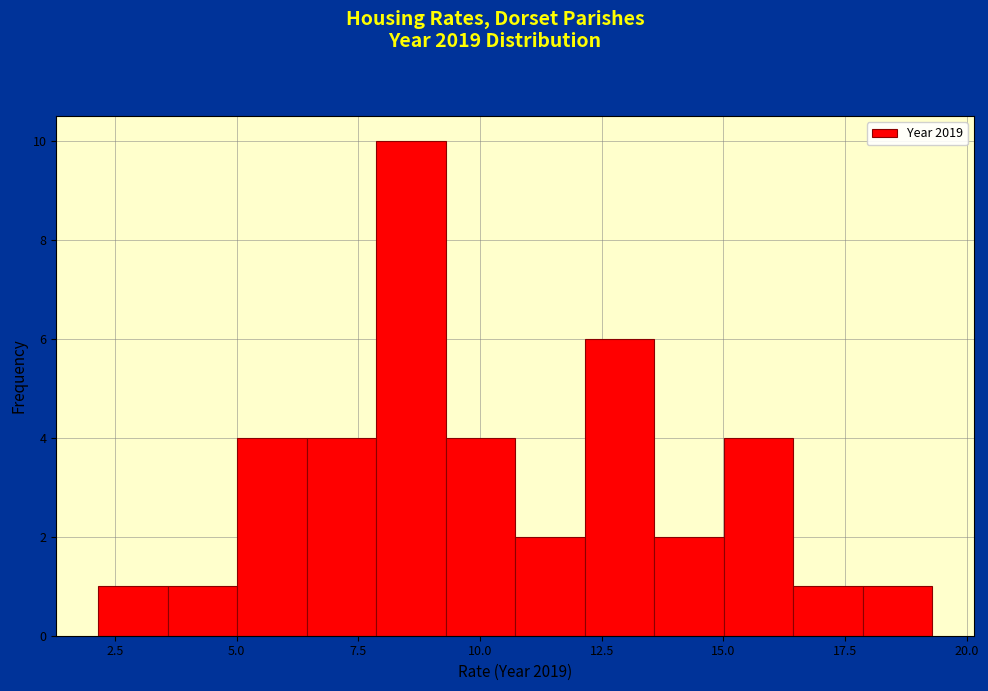

Read against the x-axis, roughly where is the centre of the tallest bar?

8.5